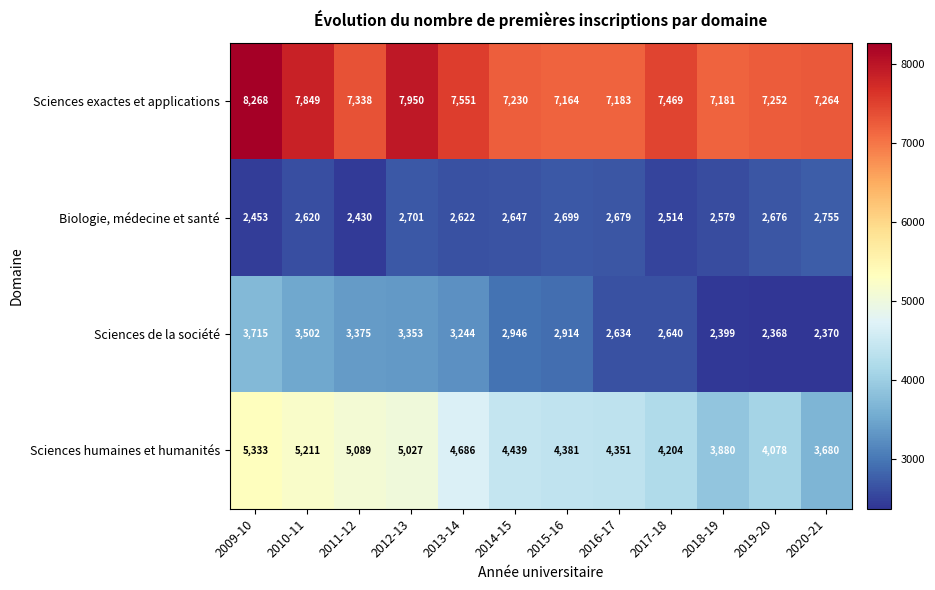

True or false: Sciences exactes et applications has a value of 9952 at 2015-16.

False